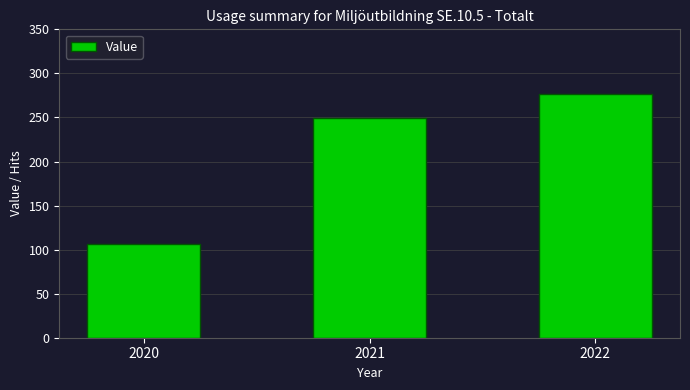

Reading left to right, list all the values displayed in this chart.

2020=106	2021=249	2022=277